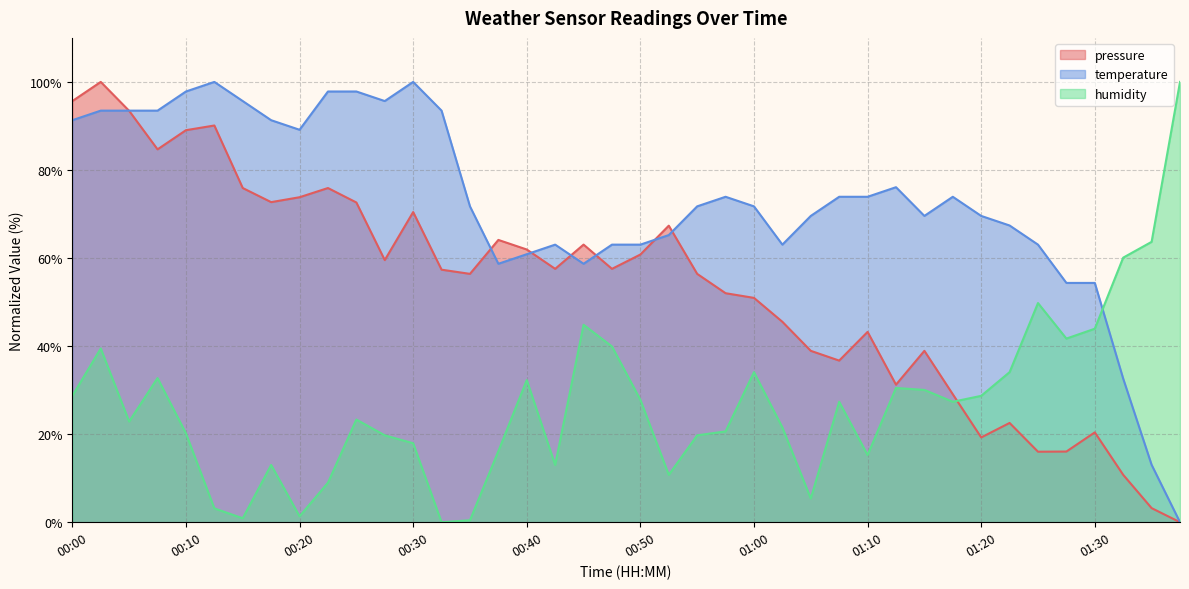

At which category is the sum across all series the highest?

00:03